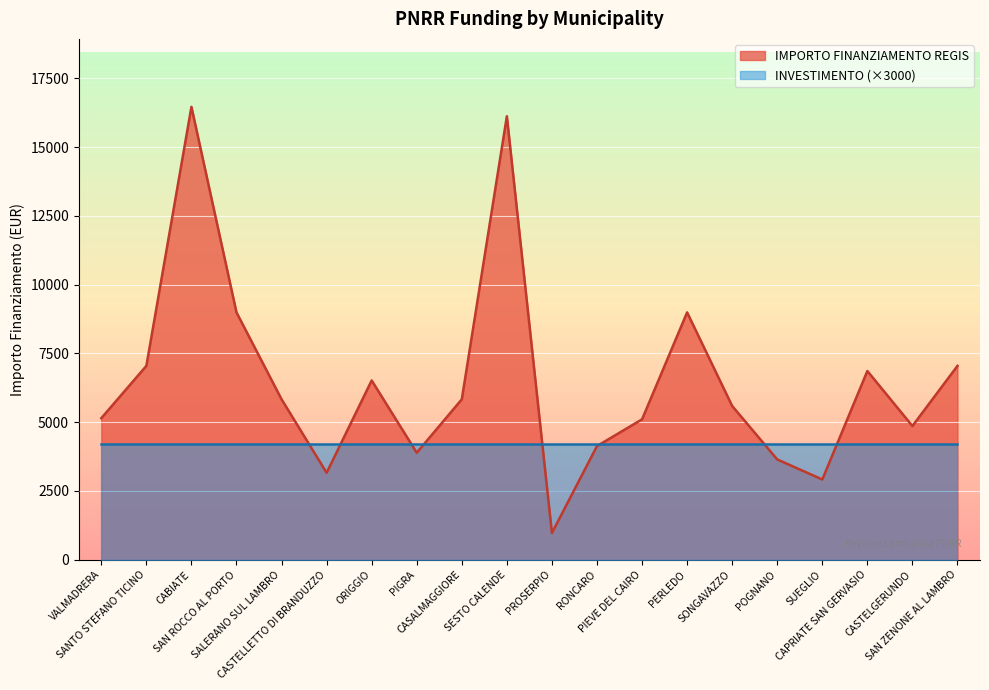

What is the smallest value displayed?

972